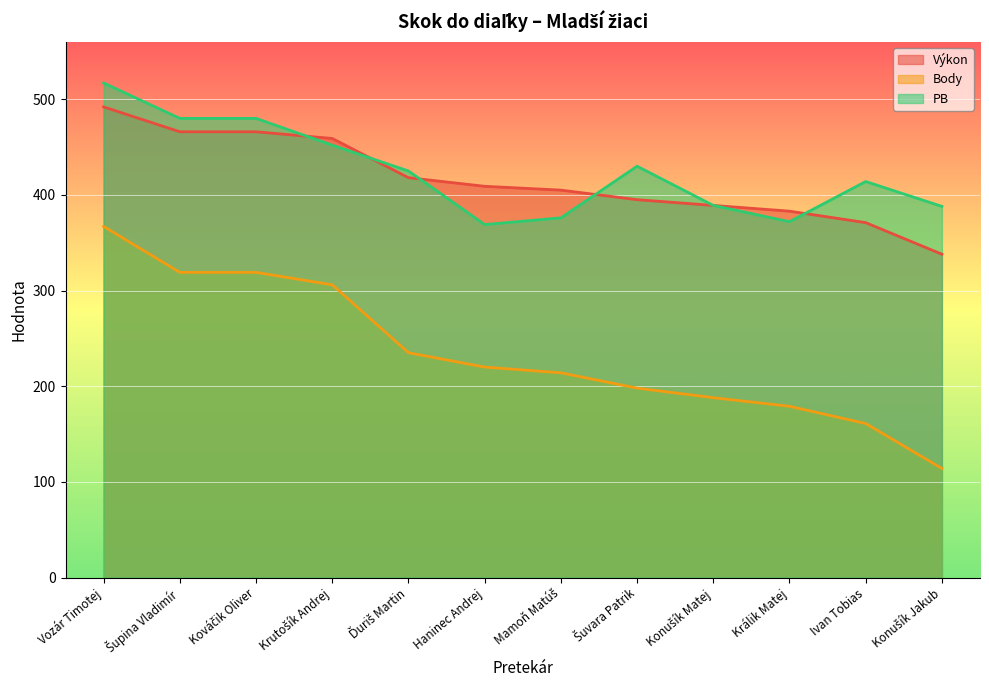

Is the value of Výkon at Kováčik Oliver greater than the value of PB at Konušík Jakub?

Yes